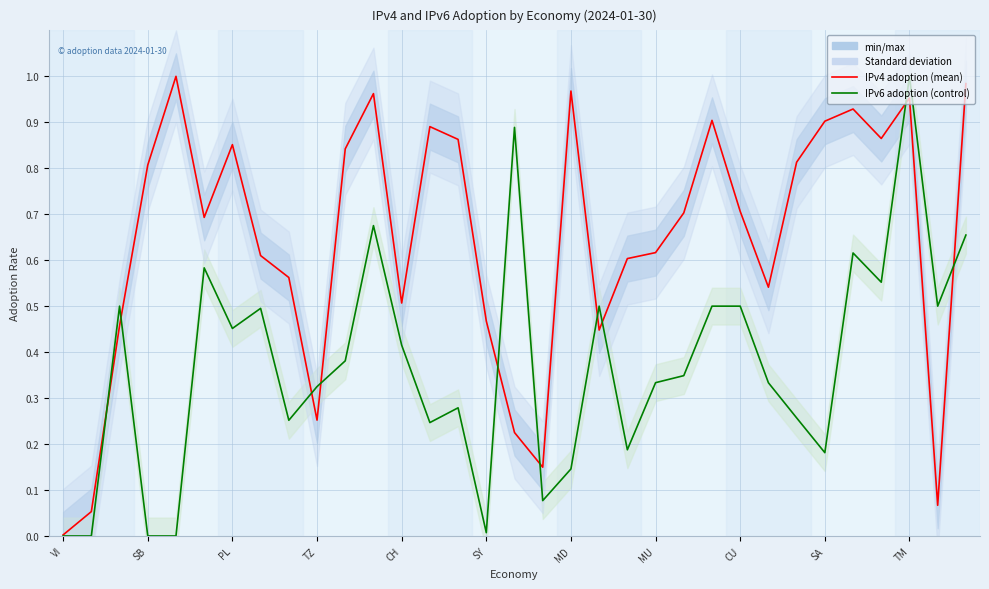

What position from the left is SY?

16